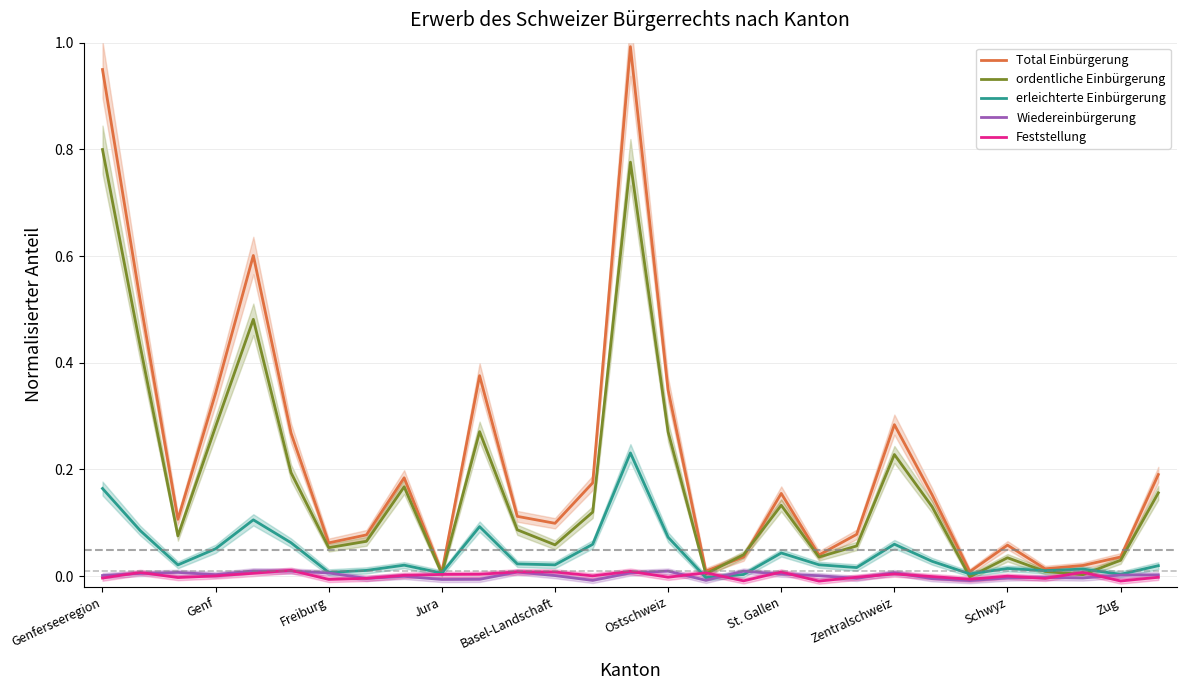

List the series in order of their peak value, lowest first.

Wiedereinbürgerung, Feststellung, erleichterte Einbürgerung, ordentliche Einbürgerung, Total Einbürgerung